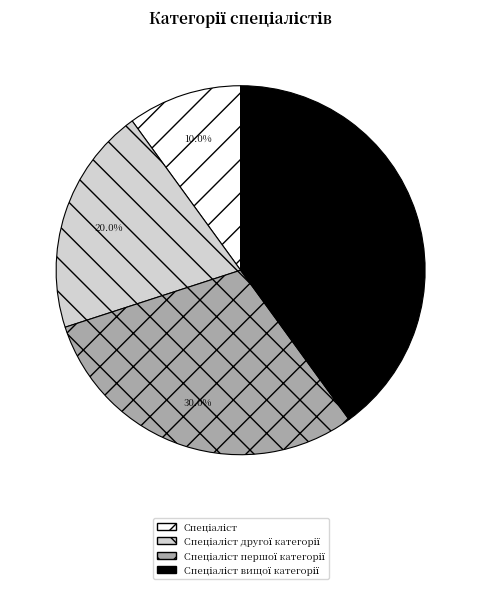

To the nearest percent, what is the average slice percentage?

25%